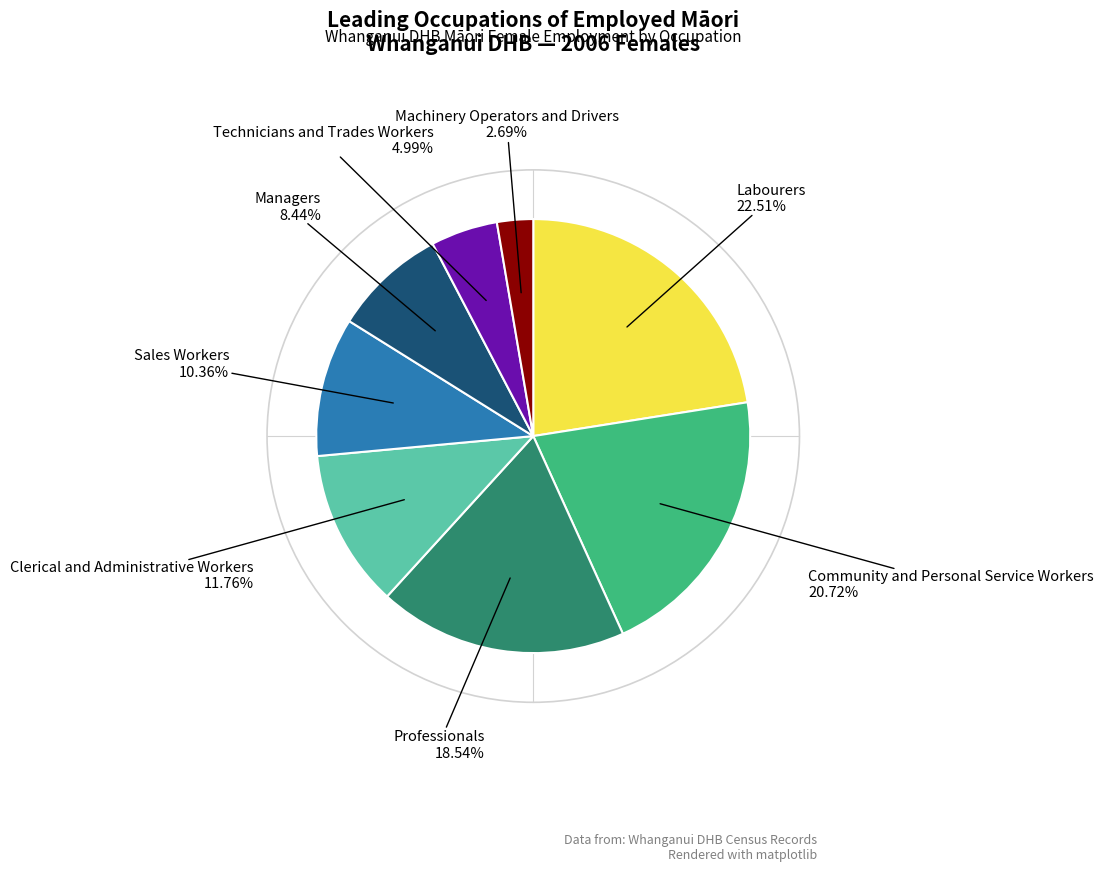

Does any single category account for the majority?

No